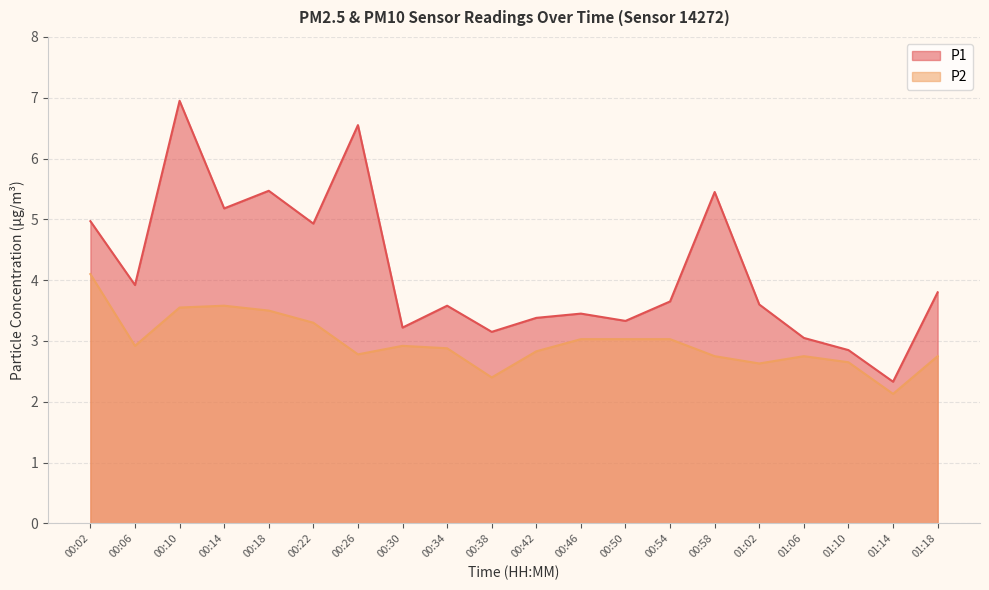

At which category is the sum across all series the highest?

00:10